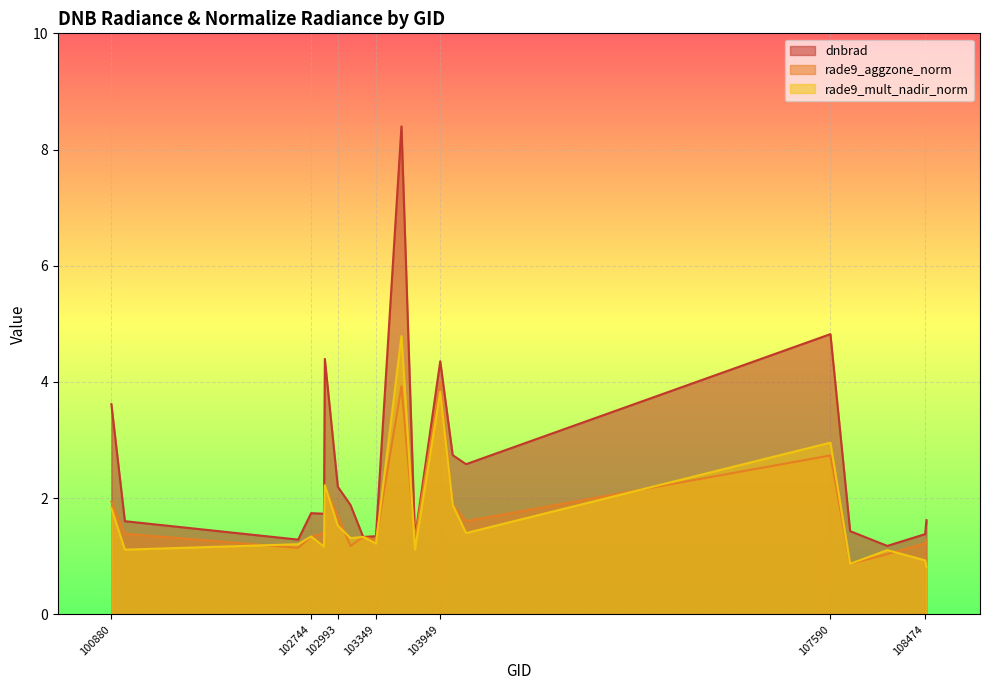

True or false: rade9_mult_nadir_norm and dnbrad intersect in this chart.

True